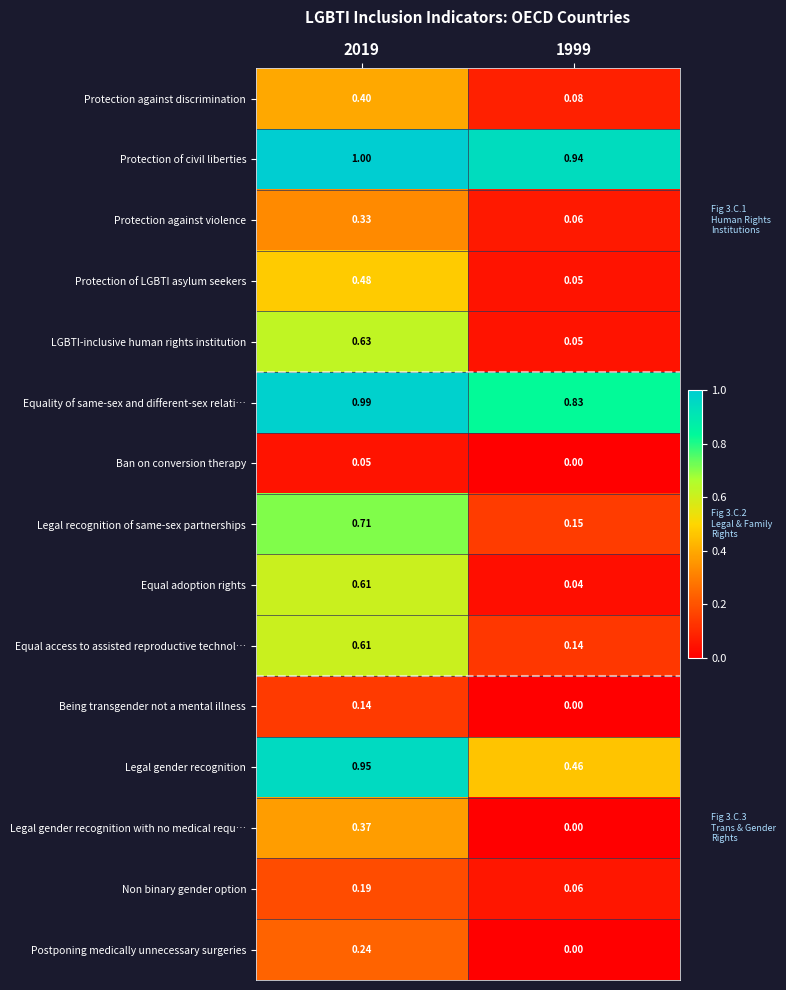

Is the value of Legal gender recognition at 1999 greater than the value of Protection of civil liberties at 1999?

No